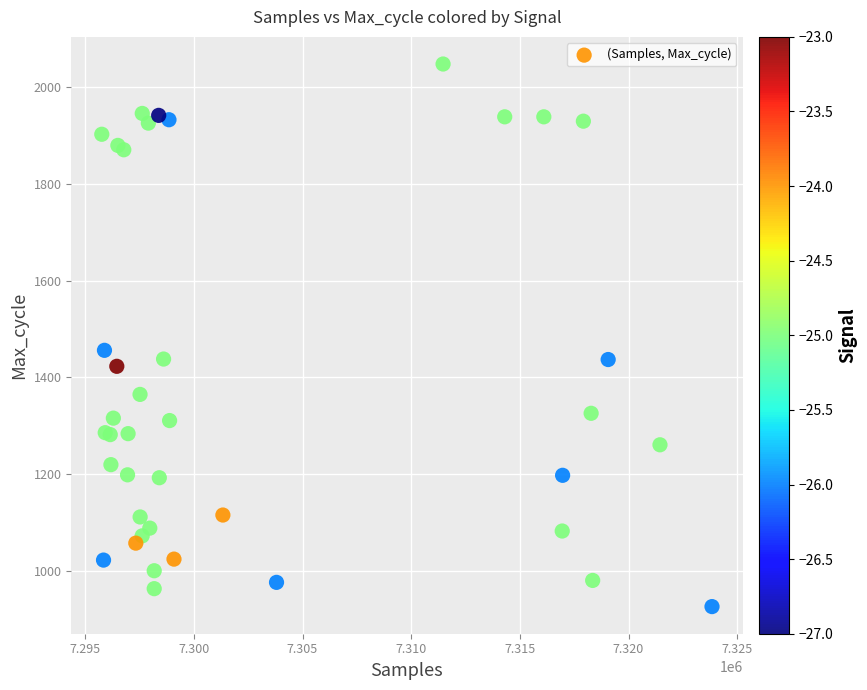

What Y value in the scatter plot is closest to 1487?

1456